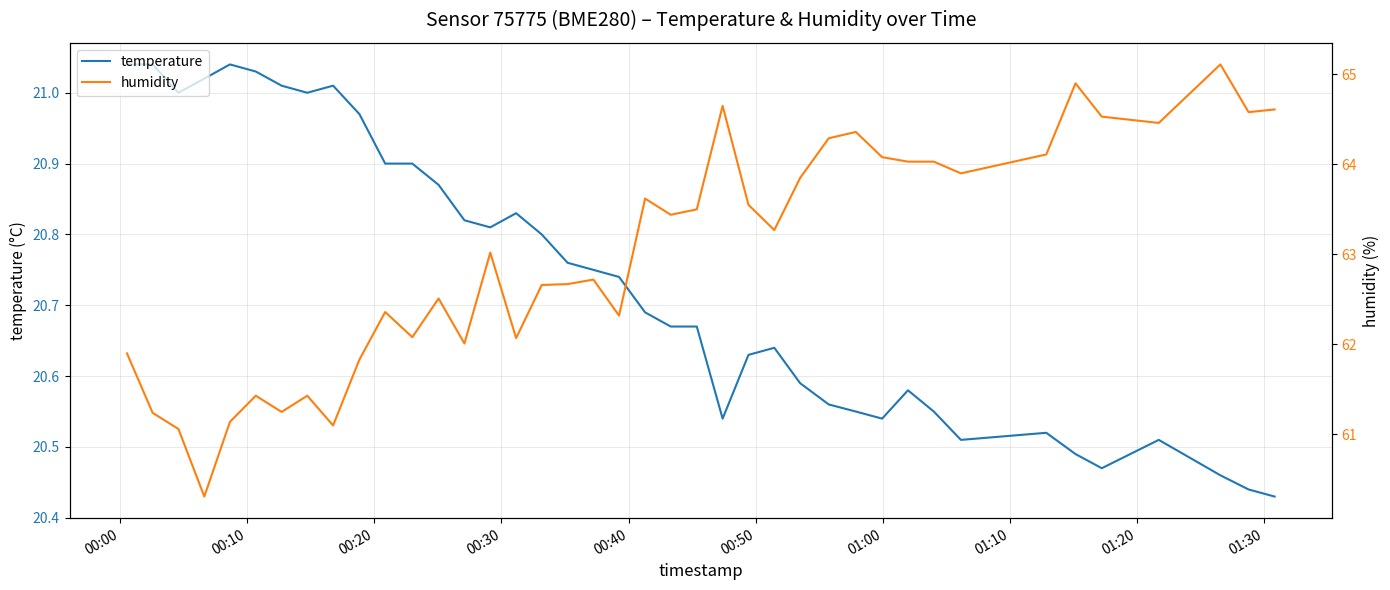

What is the value of the temperature point at the 17th from the left?

20.8